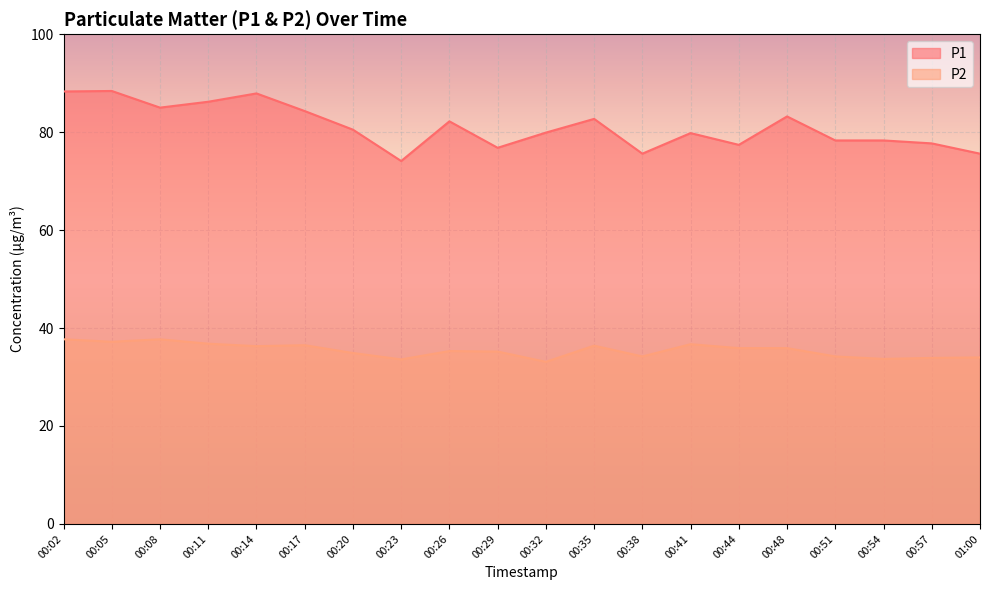

List the labels in order of P2 value, smallest first.

00:32, 00:23, 00:54, 00:57, 01:00, 00:38, 00:51, 00:20, 00:29, 00:26, 00:44, 00:48, 00:14, 00:35, 00:17, 00:41, 00:11, 00:05, 00:02, 00:08